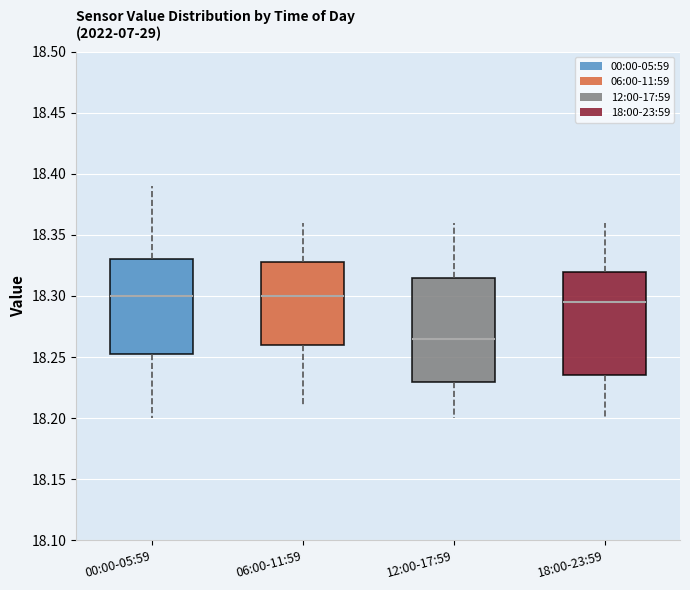

Where does the upper whisker of the box for 12:00-17:59 end on the y-axis? The values are not printed on the chart, so give them approximately, as read against the axis.

18.360